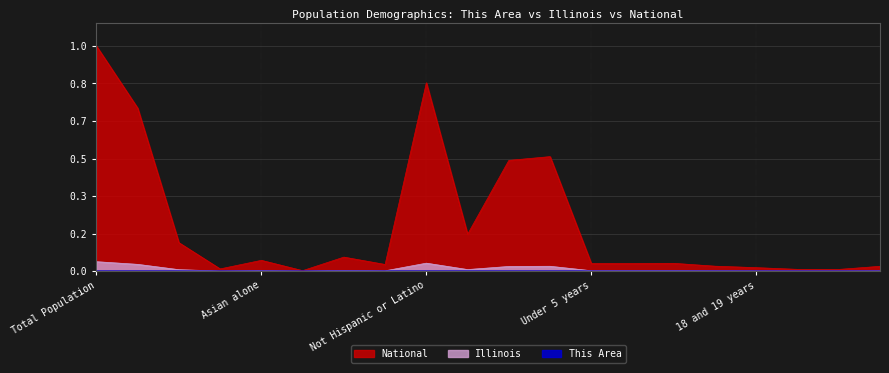

What are all the series names shown in the legend?

This Area, Illinois, National